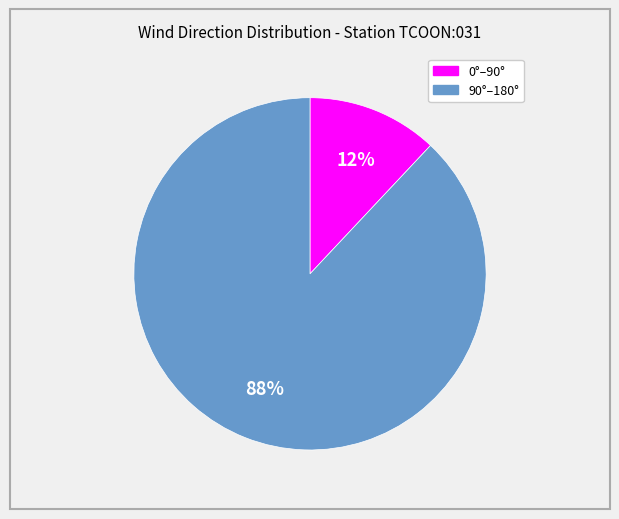

How many slices are in this pie chart?

2